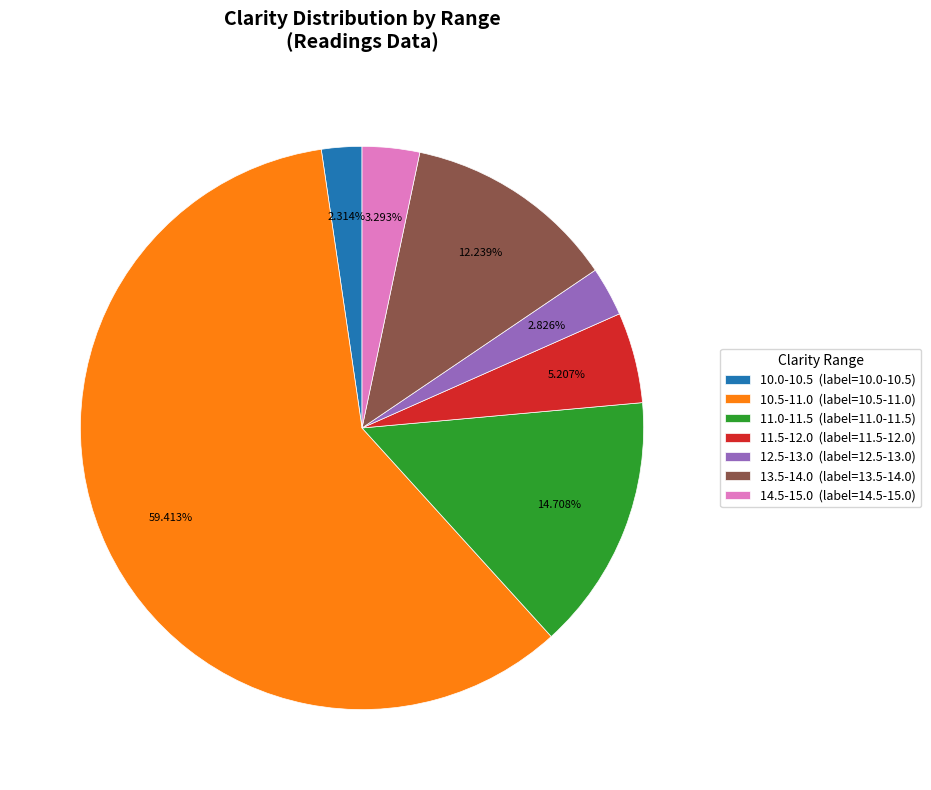

Is 12.5-13.0 (label=12.5-13.0) the majority of the pie?

No